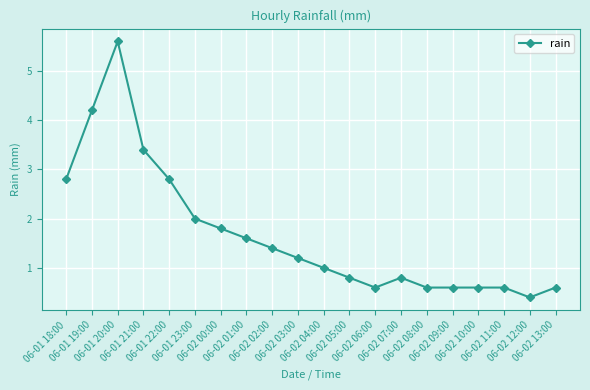

Which label corresponds to the smallest value in the chart?

06-02 12:00